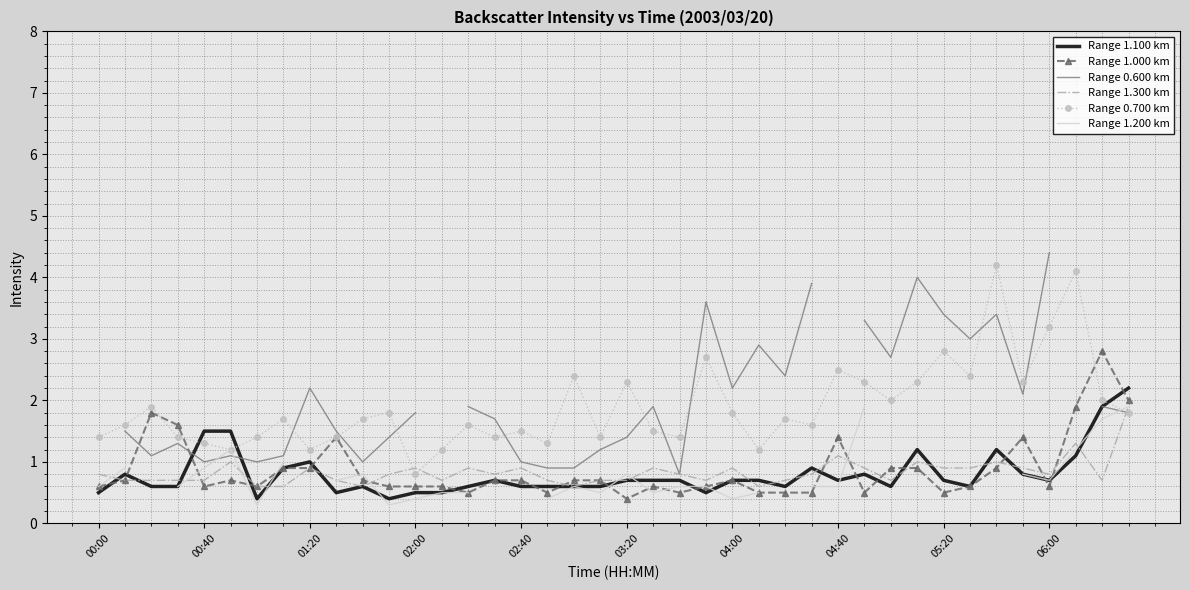

Is the value of Range 0.700 km at 14 greater than the value of Range 1.100 km at 10?

Yes